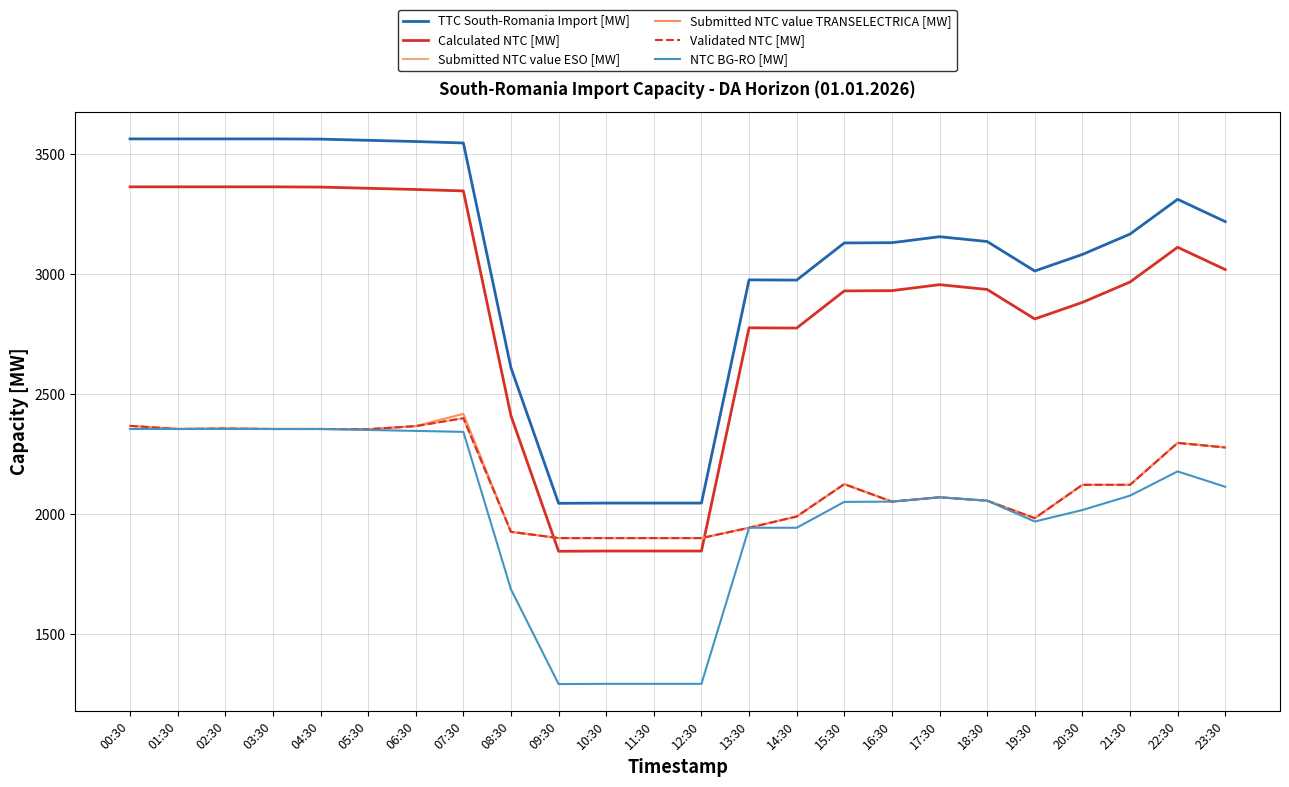

The Submitted NTC value ESO [MW] series shows 2368 at 00:30. True or false?

True